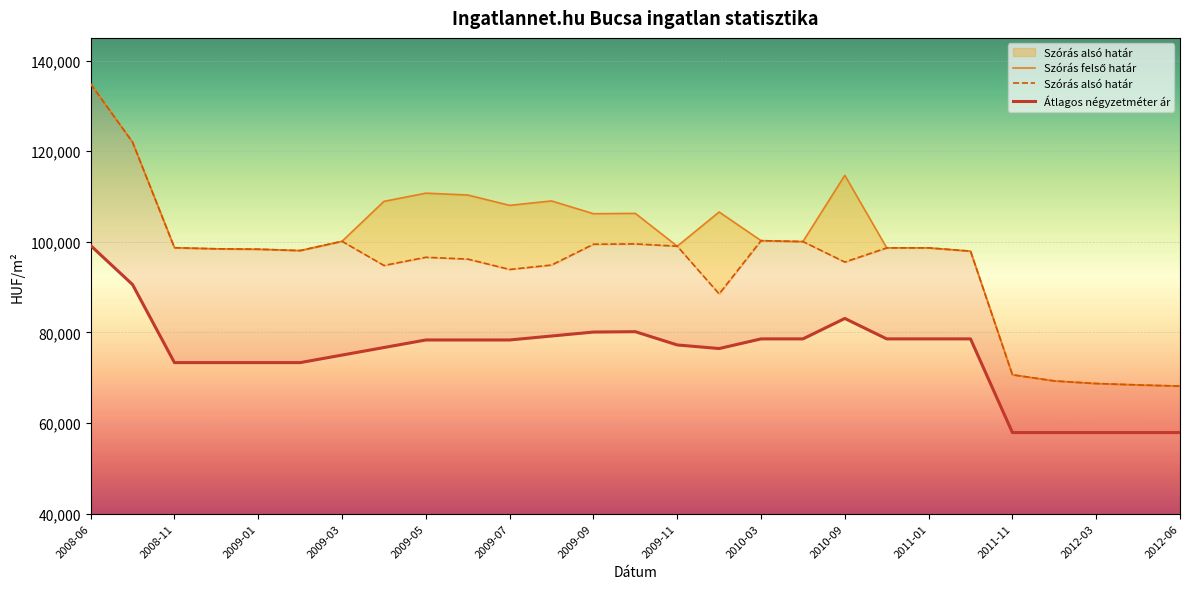

What is the value of the Szórás alsó határ point at the 9th from the left?

96584